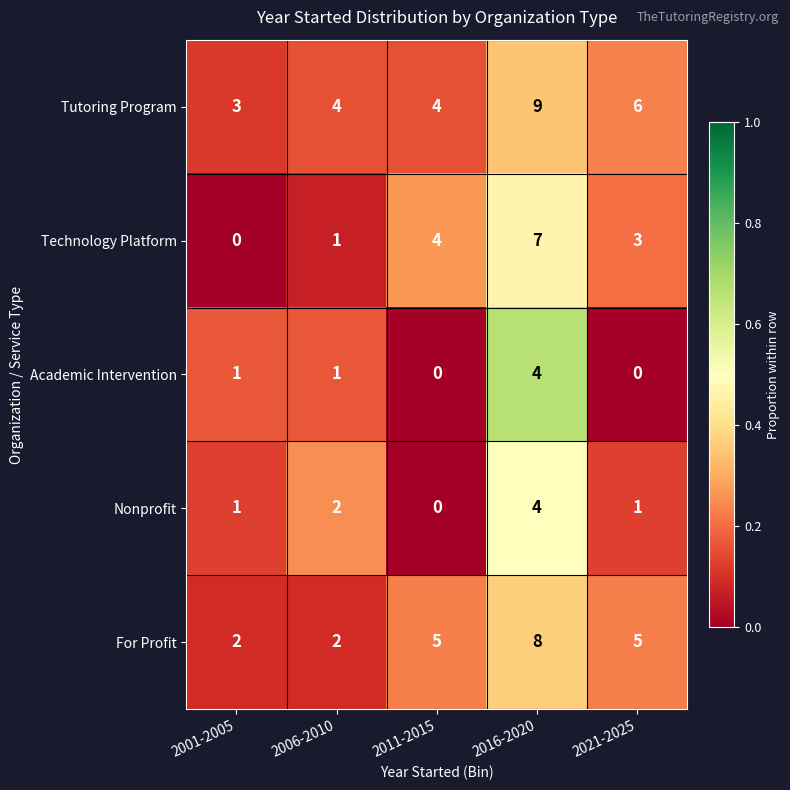

What is the sum of the For Profit values at 2016-2020 and 2011-2015?

13